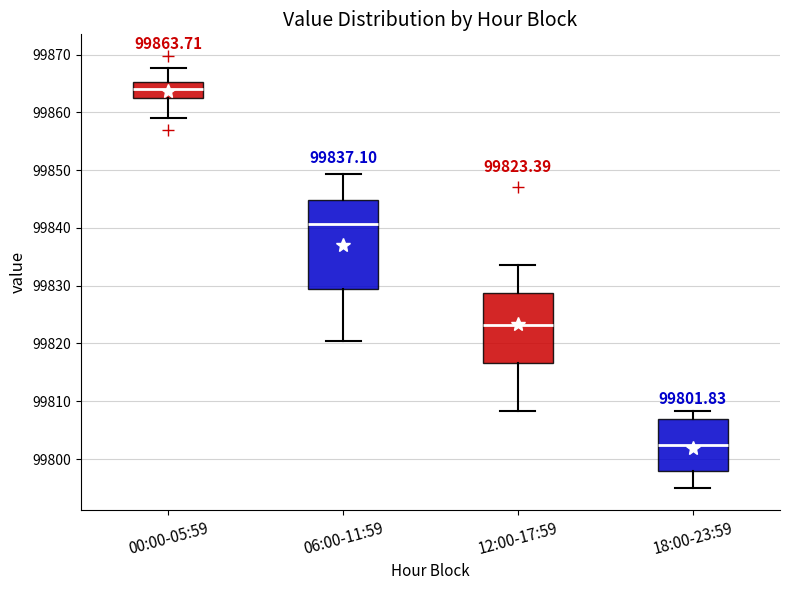

Which box has the highest median line?

00:00-05:59